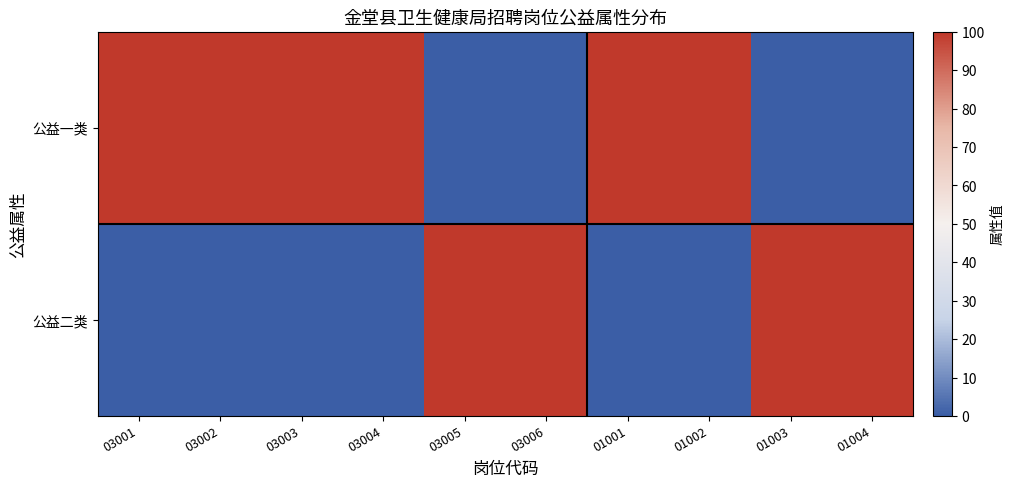

Between 01002 and 03006, which is larger?

01002